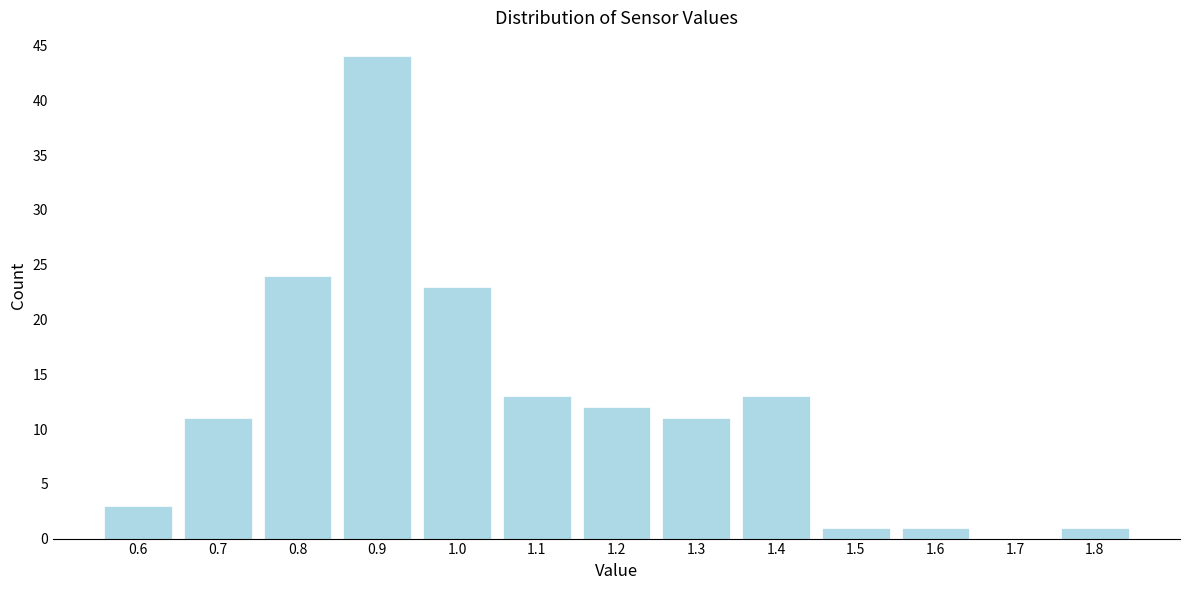

Reading left to right, list every bar in this chart as the range it spans on the x-axis followed by its height. The values are not printed on the chart, so give them approximately, as read against the axis.

0.55 to 0.65: 3
0.65 to 0.75: 11
0.75 to 0.85: 24
0.85 to 0.95: 44
0.95 to 1.05: 23
1.05 to 1.15: 13
1.15 to 1.25: 12
1.25 to 1.35: 11
1.35 to 1.45: 13
1.45 to 1.55: 1
1.55 to 1.65: 1
1.65 to 1.75: 0
1.75 to 1.85: 1